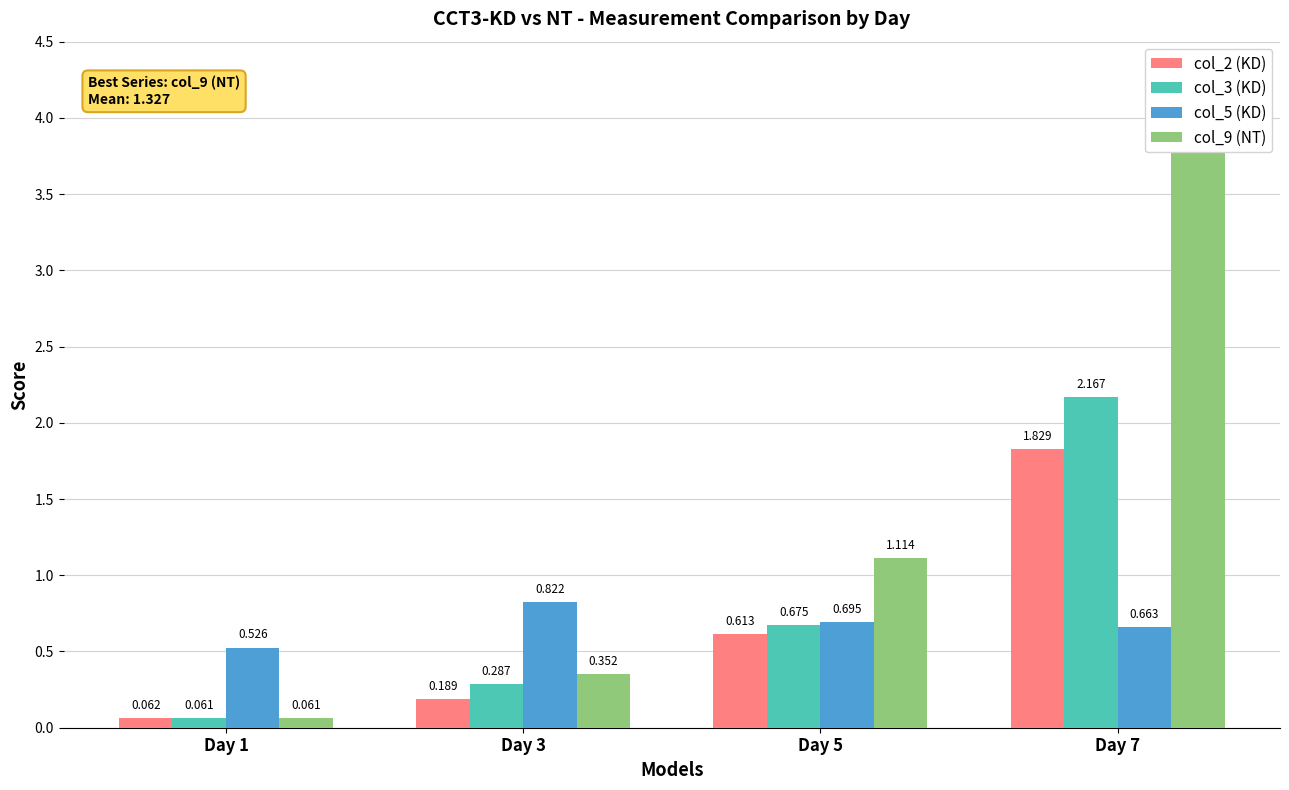

What is the approximate value of col_3 (KD) at Day 3?

0.3